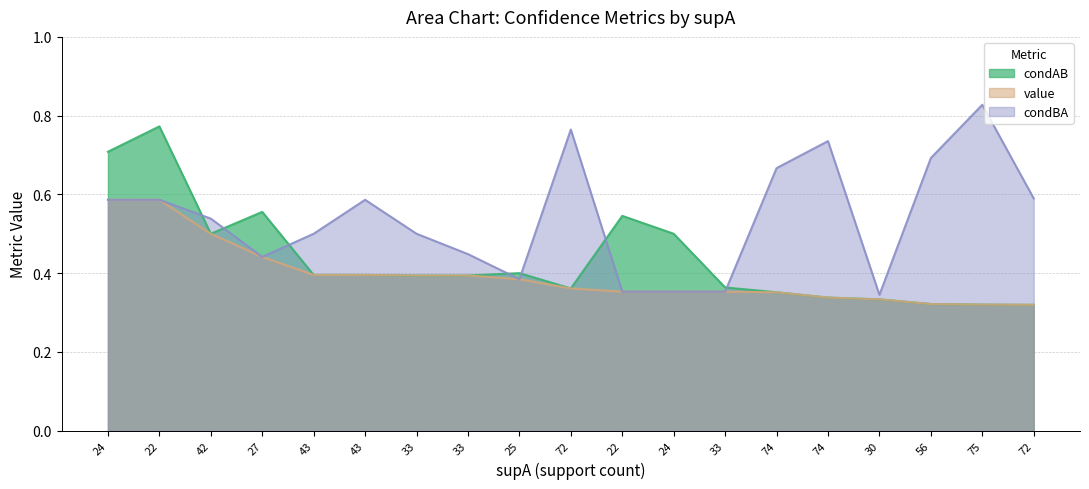

What are all the series names shown in the legend?

condAB, value, condBA